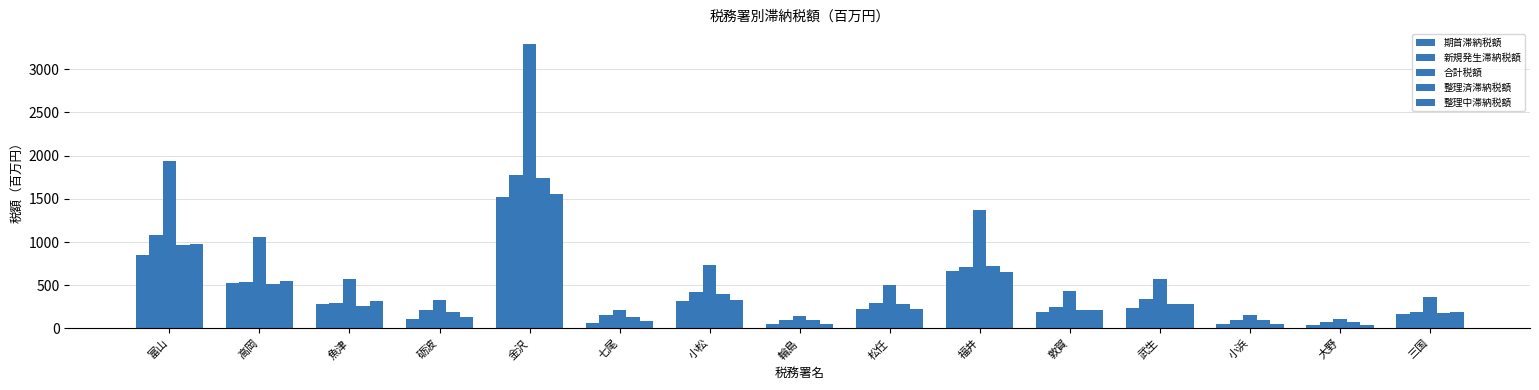

How many distinct data groups are displayed?

5